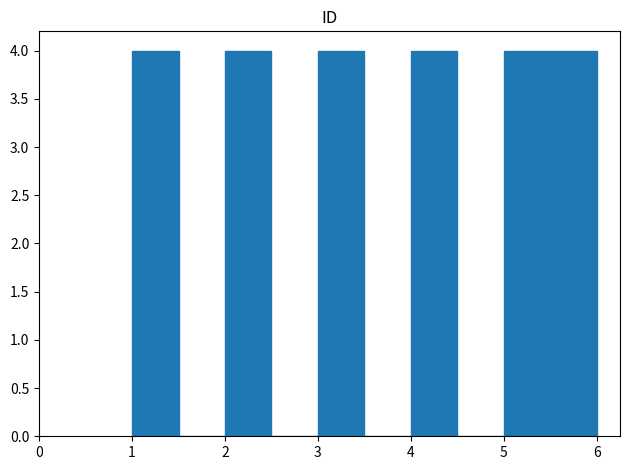

Reading left to right, transcribe this chart: for each bar, give the range it covers on the x-axis and its height. The values are not printed on the chart, so give them approximately, as read against the axis.

1.0 to 1.5: 4
1.5 to 2.0: 0
2.0 to 2.5: 4
2.5 to 3.0: 0
3.0 to 3.5: 4
3.5 to 4.0: 0
4.0 to 4.5: 4
4.5 to 5.0: 0
5.0 to 5.5: 4
5.5 to 6.0: 4